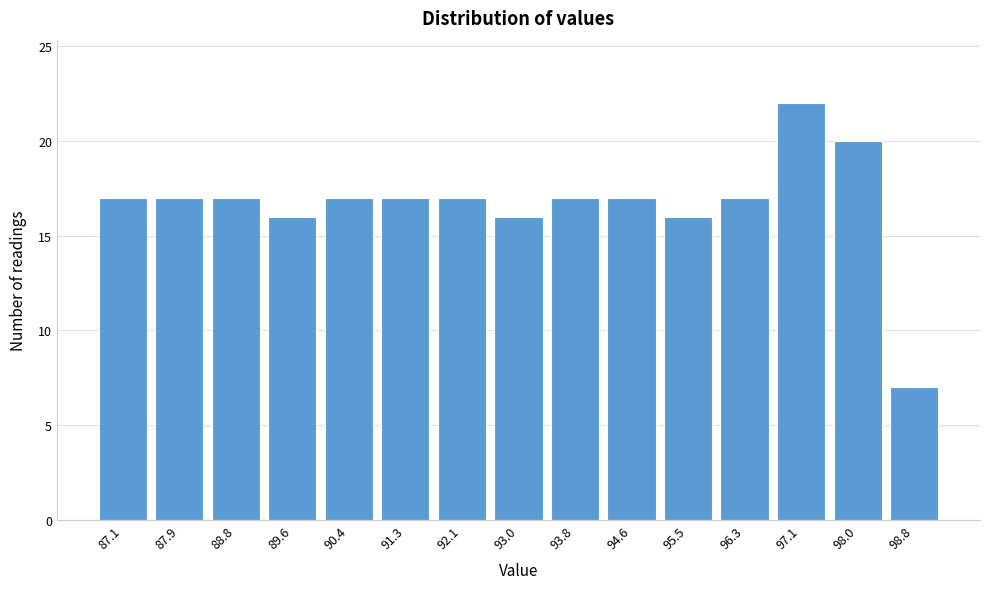

Reading right to left, list all the values displayed in this chart.

98.8=7	98.0=20	97.1=22	96.3=17	95.5=16	94.6=17	93.8=17	93.0=16	92.1=17	91.3=17	90.4=17	89.6=16	88.8=17	87.9=17	87.1=17